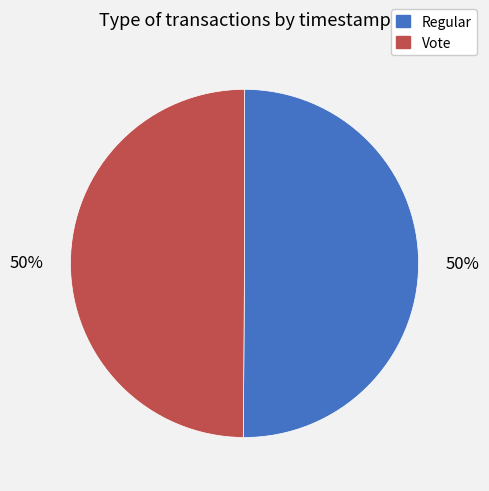

What is the ratio of the value at Regular to the value at Vote?

1.0